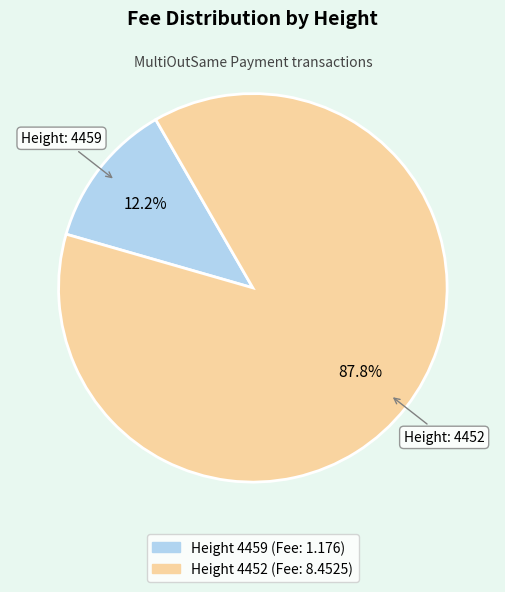

Does any single category account for the majority?

Yes